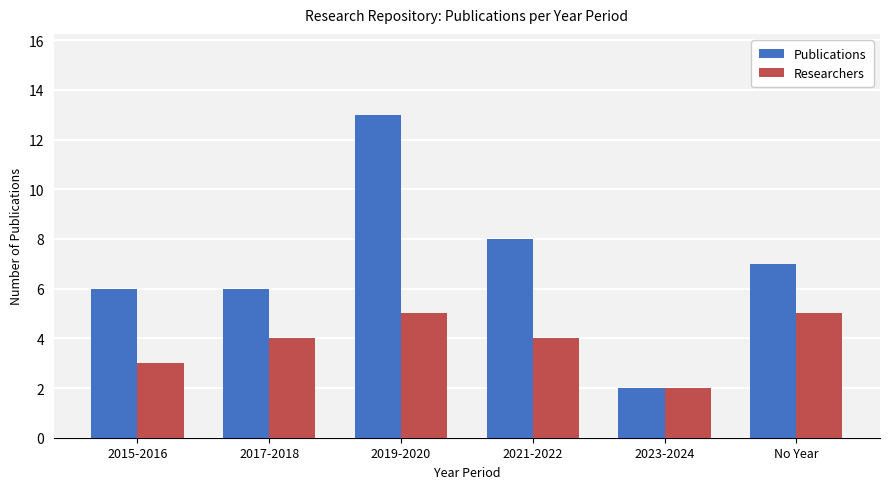

Count the Researchers values in the range 3 to 5.

5